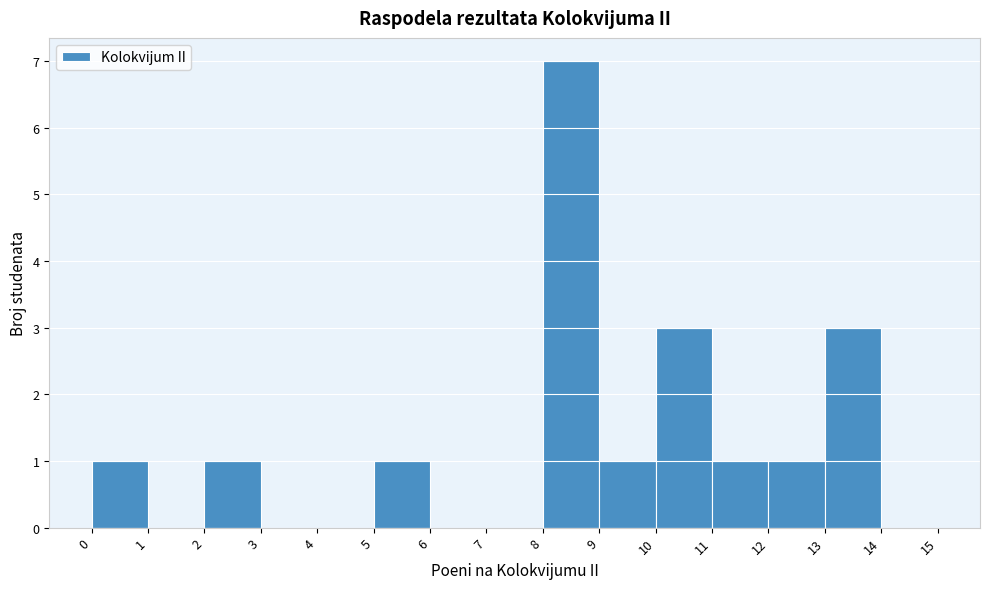

Reading left to right, list every bar in this chart as the range it spans on the x-axis followed by its height. The values are not printed on the chart, so give them approximately, as read against the axis.

0 to 1: 1
1 to 2: 0
2 to 3: 1
3 to 4: 0
4 to 5: 0
5 to 6: 1
6 to 7: 0
7 to 8: 0
8 to 9: 7
9 to 10: 1
10 to 11: 3
11 to 12: 1
12 to 13: 1
13 to 14: 3
14 to 15: 0